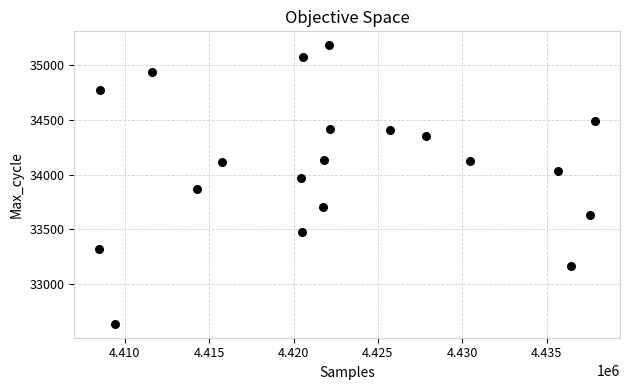

What is the range of Y values (max minus min)?

2549